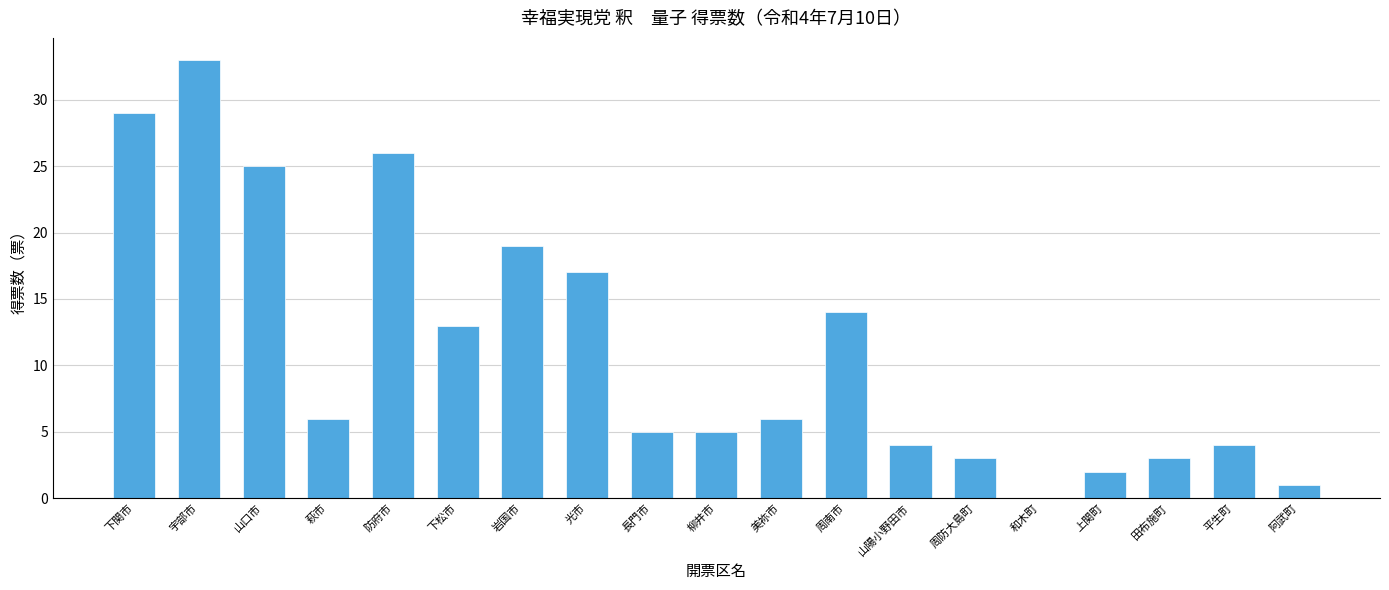

What is the approximate value at 上関町?

2